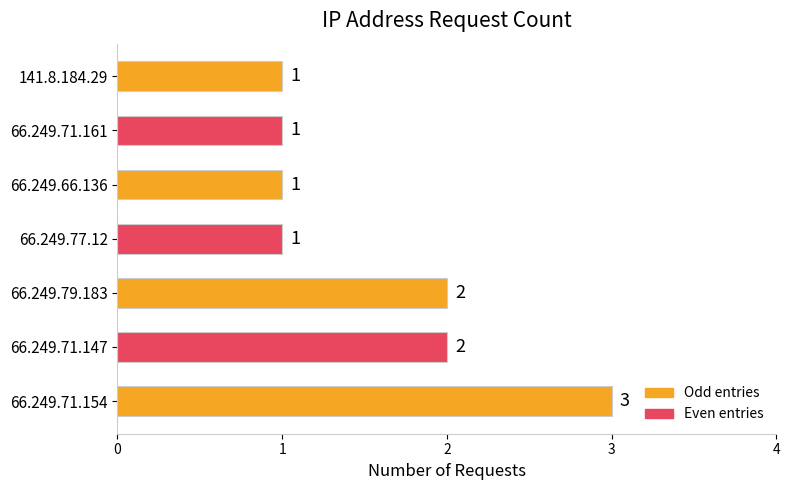

Count the number of data series in this chart.

1